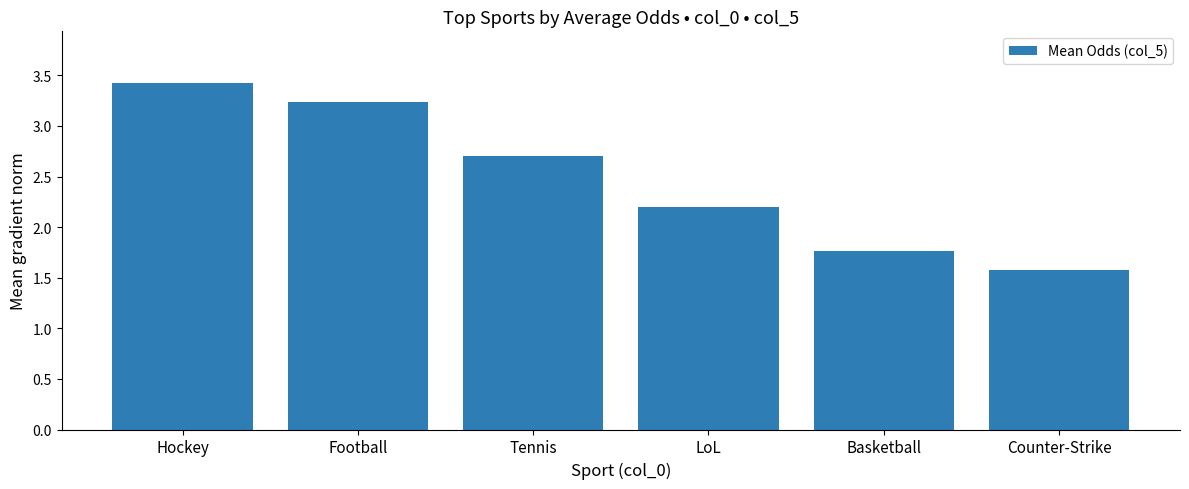

What position from the right is LoL?

3